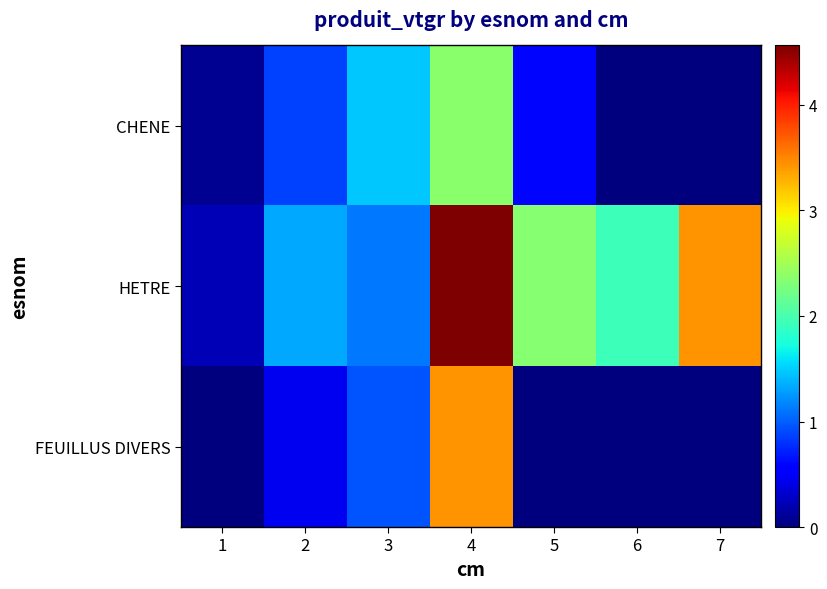

How many categories are shown in the chart?

7